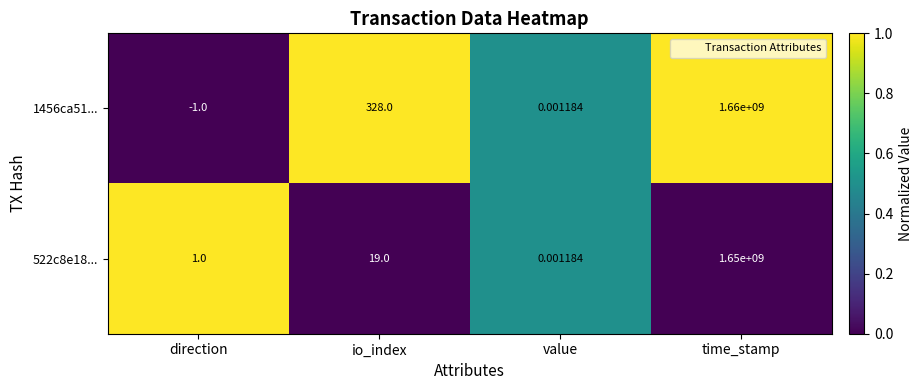

Where is 1456ca51... nearest to the value 829999999?

io_index